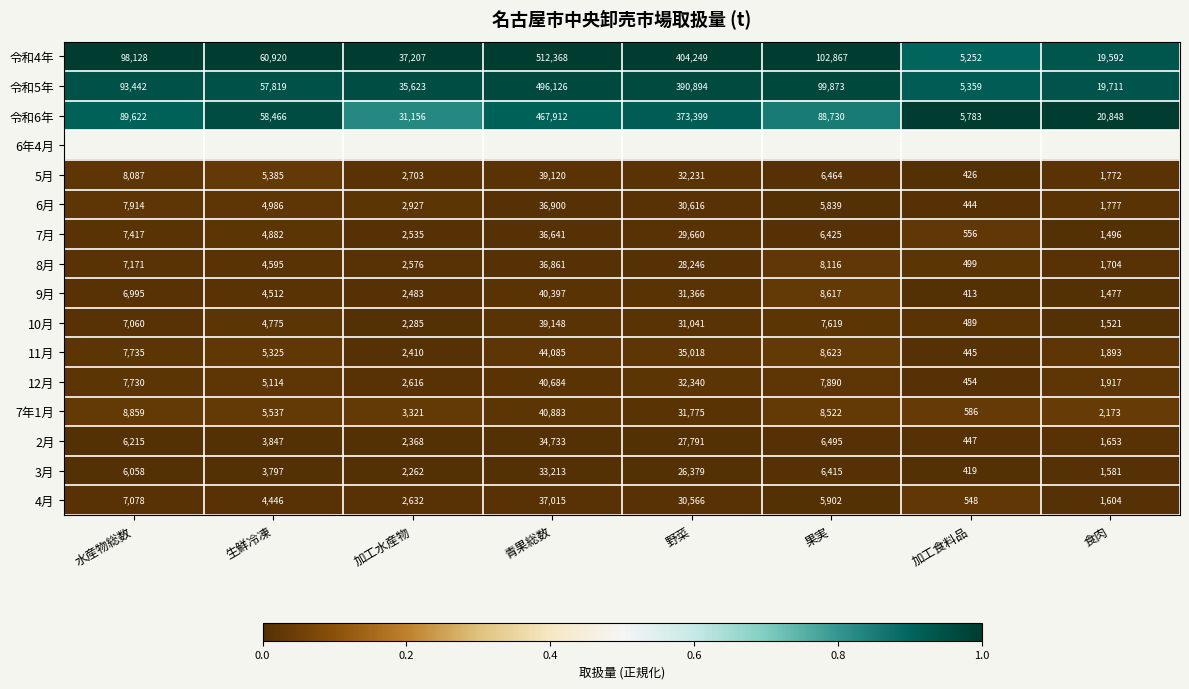

List the labels in order of 4月 value, largest first.

青果総数, 野菜, 水産物総数, 果実, 生鮮冷凍, 加工水産物, 食肉, 加工食料品